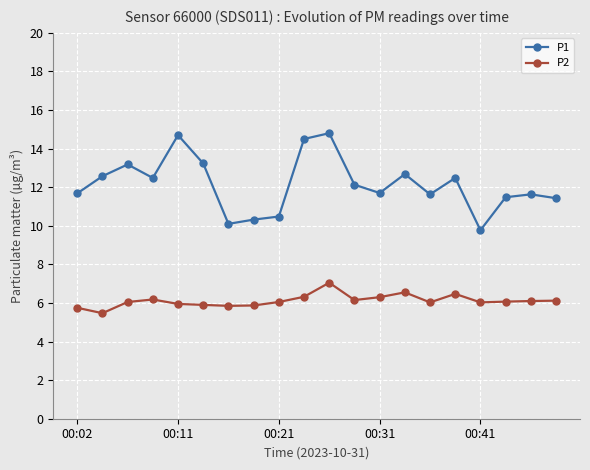

True or false: P2 has more than 2 points higher than both neighbors.

True